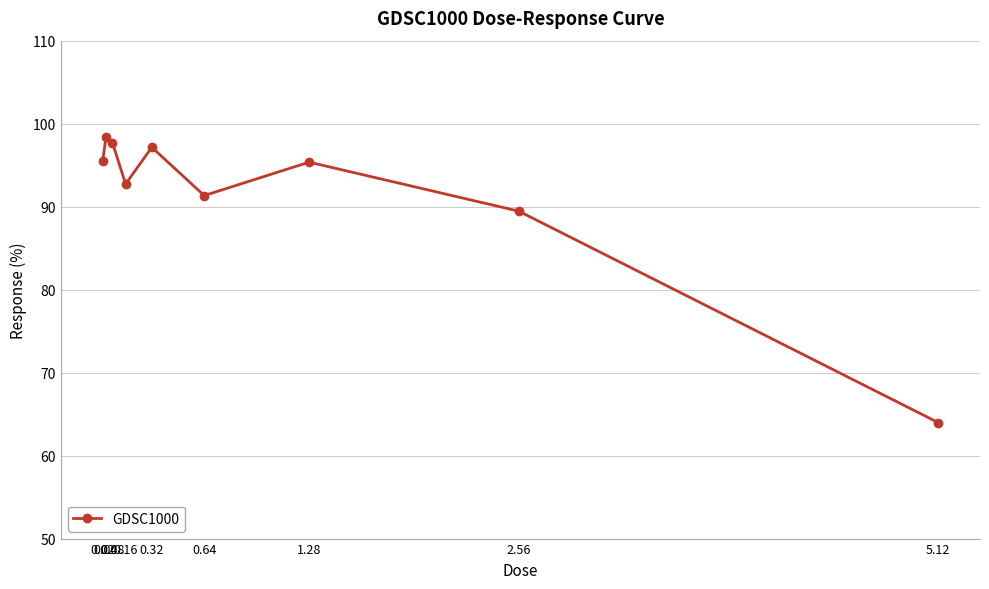

At which category does the chart reach its peak across all series?

0.04